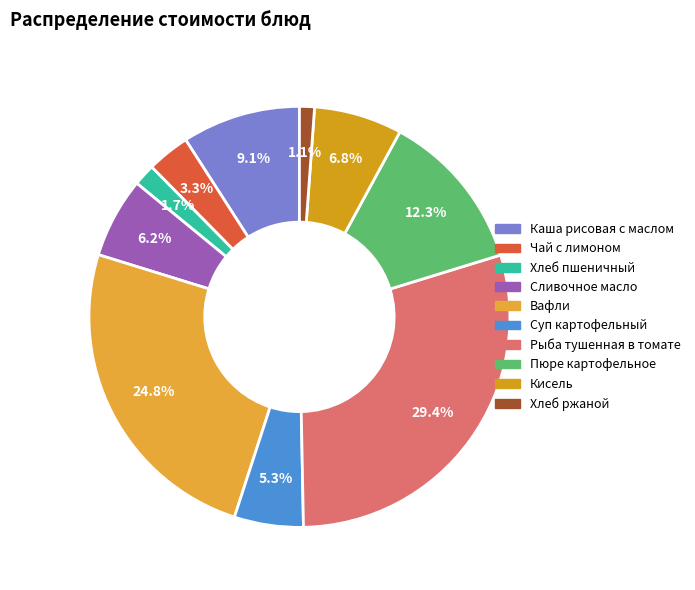

Is there any slice that represents more than half of the pie?

No